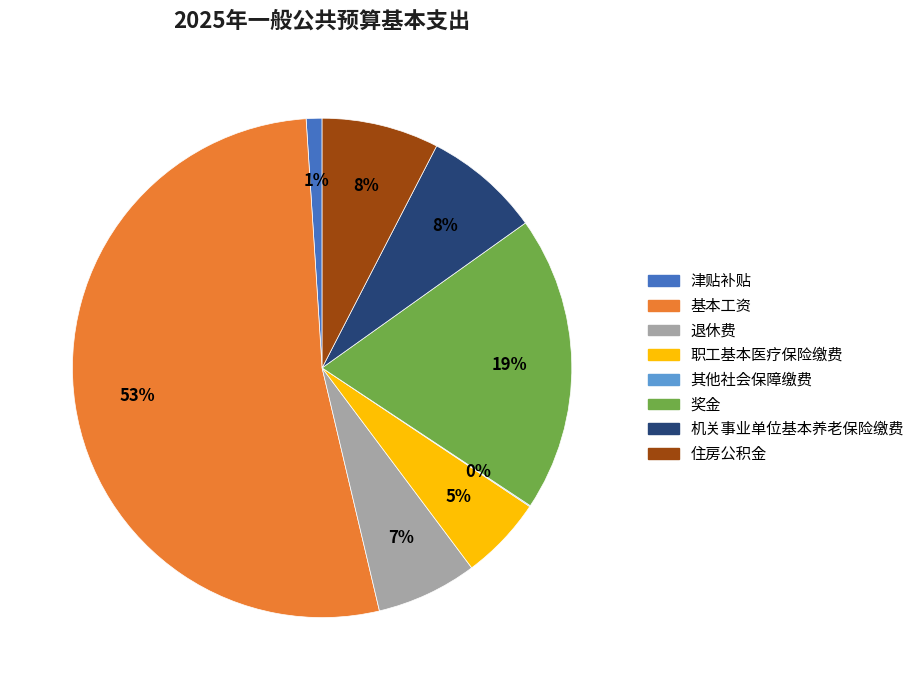

To the nearest percent, what portion does 机关事业单位基本养老保险缴费 represent?

8%